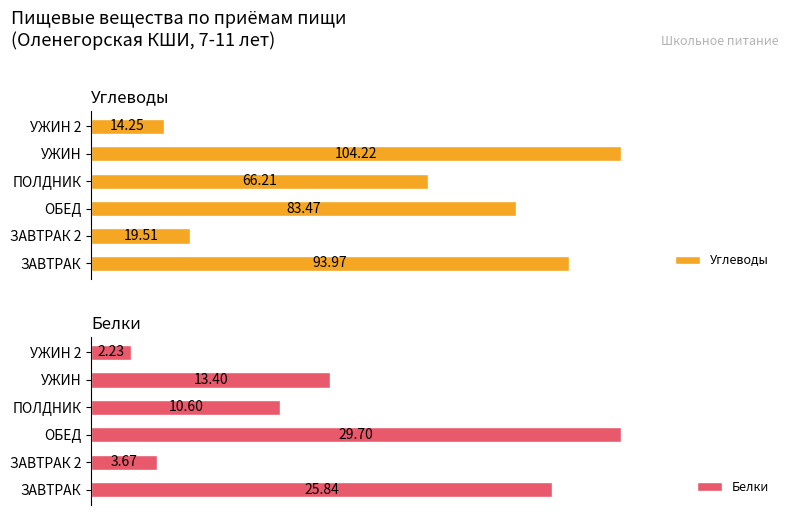

What are all the series names shown in the legend?

Углеводы, Белки